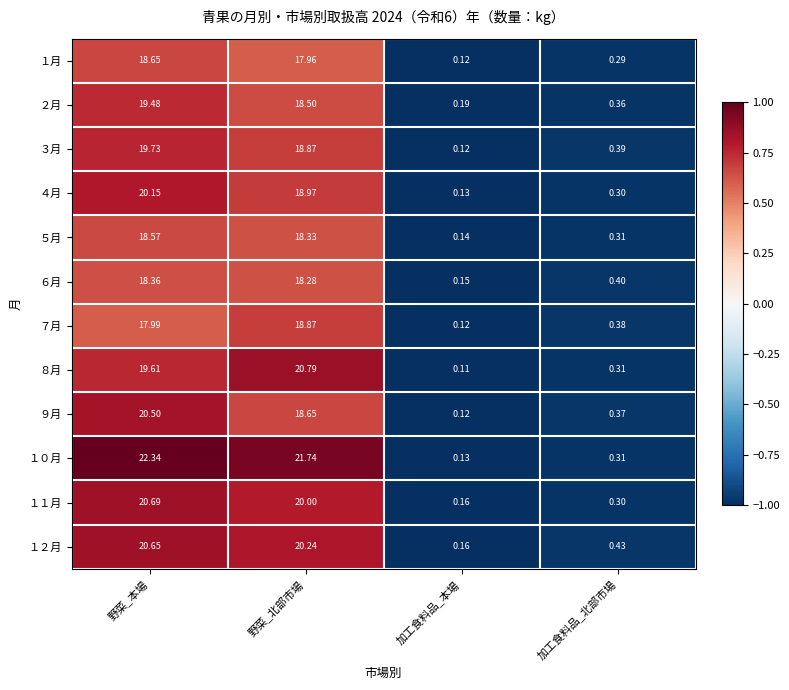

At which category is the sum across all series the highest?

野菜_本場